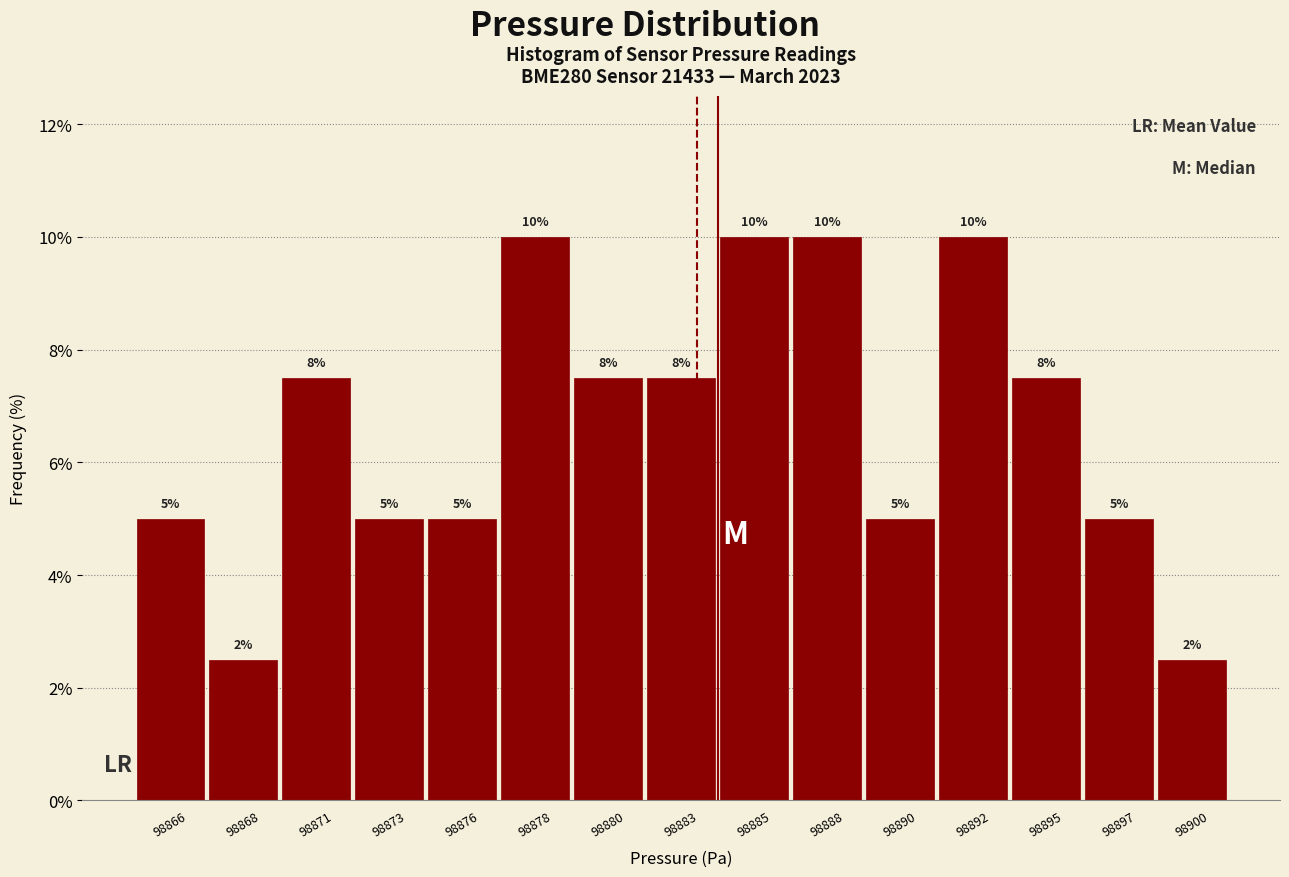

Where does the data first go above 7?

98871